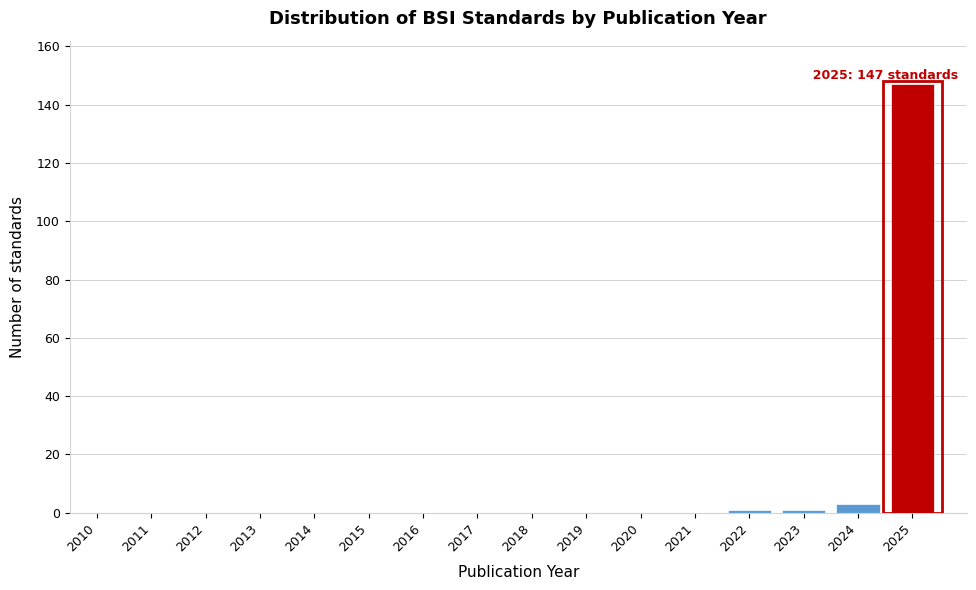

Reading left to right, what are all the values shown in this chart?

2010=0	2011=0	2012=0	2013=0	2014=0	2015=0	2016=0	2017=0	2018=0	2019=0	2020=0	2021=0	2022=1	2023=1	2024=3	2025=147